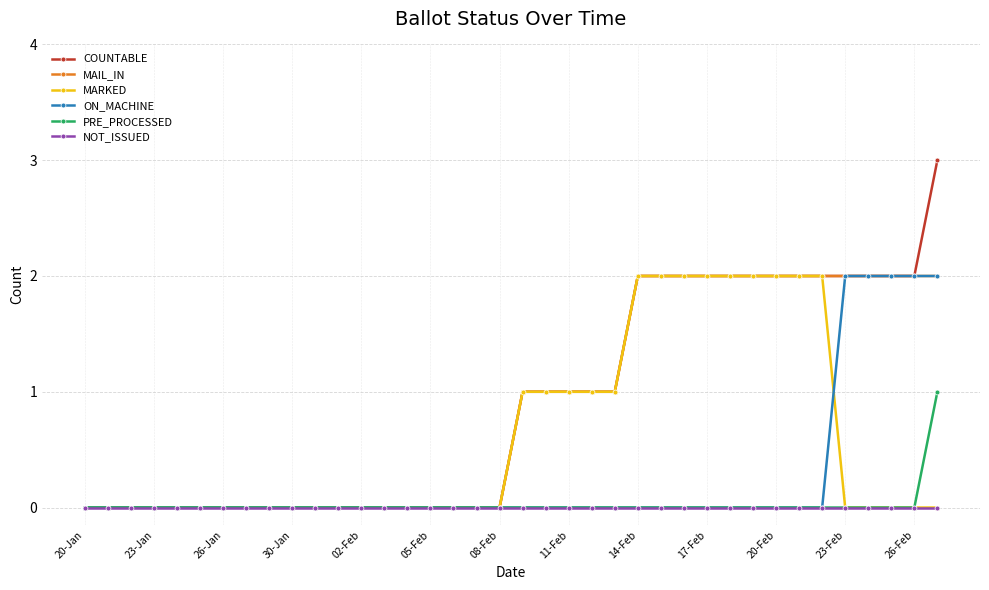

How many lines are shown in the chart?

6